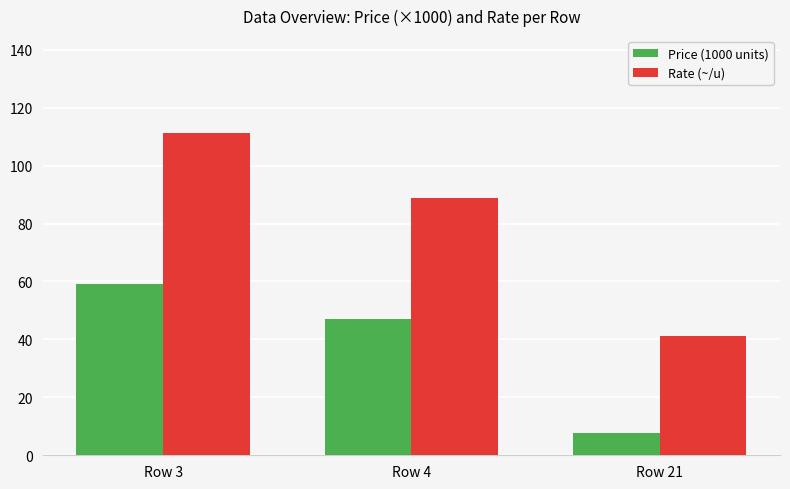

Is it true that Rate (~/u) equals 44.4 at Row 4?

False